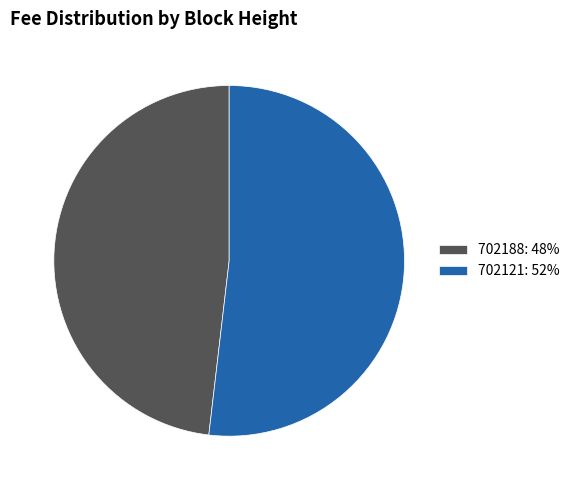

Is there any slice that represents more than half of the pie?

Yes